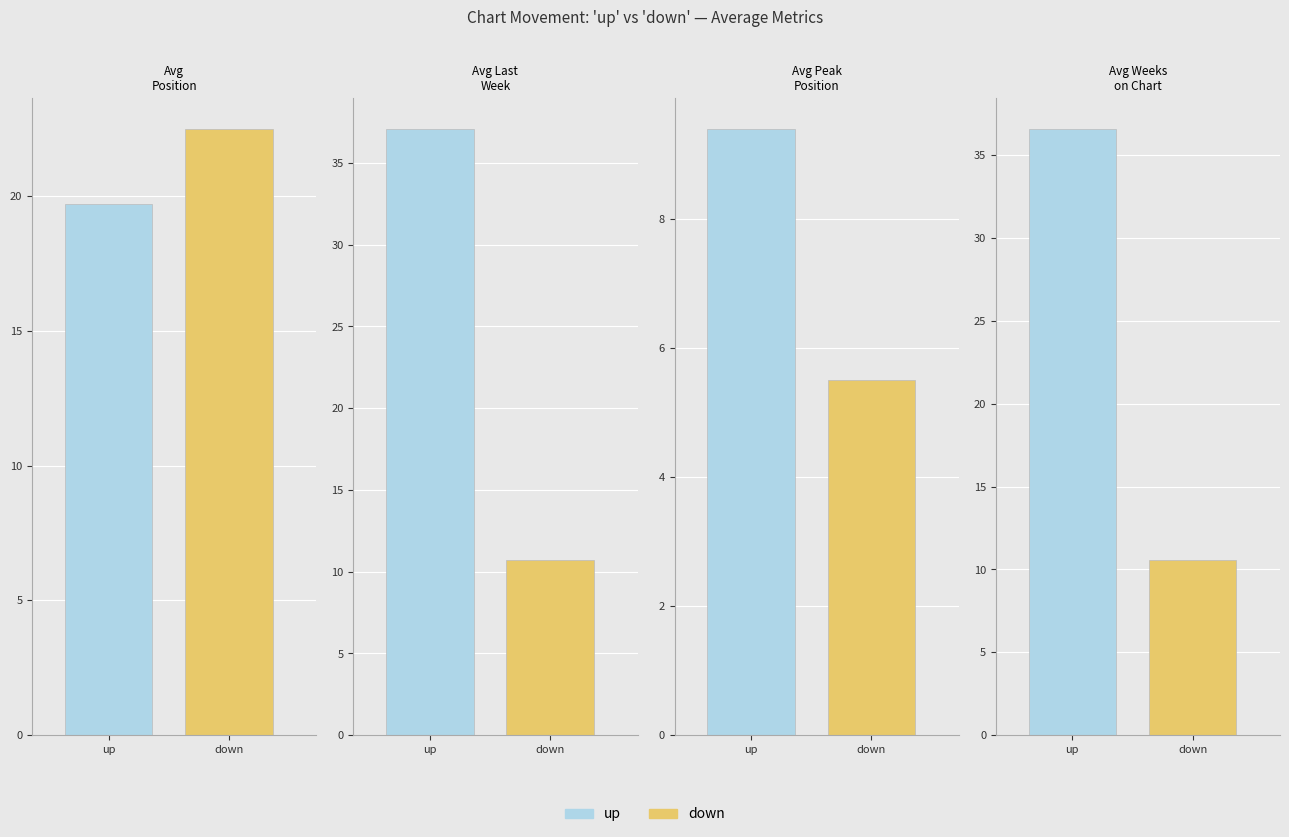

Where is Avg Weeks on Chart nearest to the value 13?

down